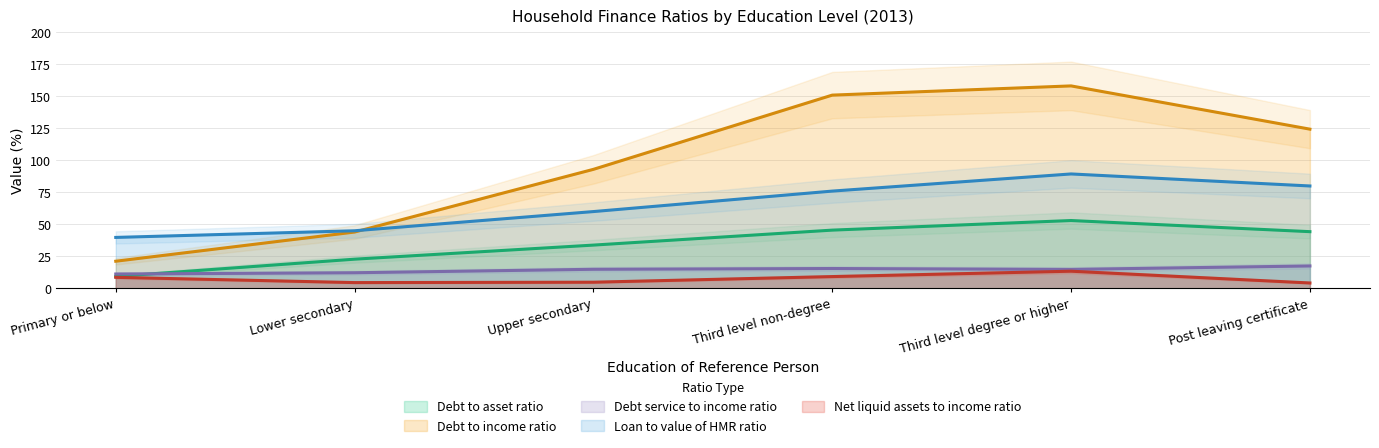

What is the highest value of the Loan to value of HMR ratio series?

89.4